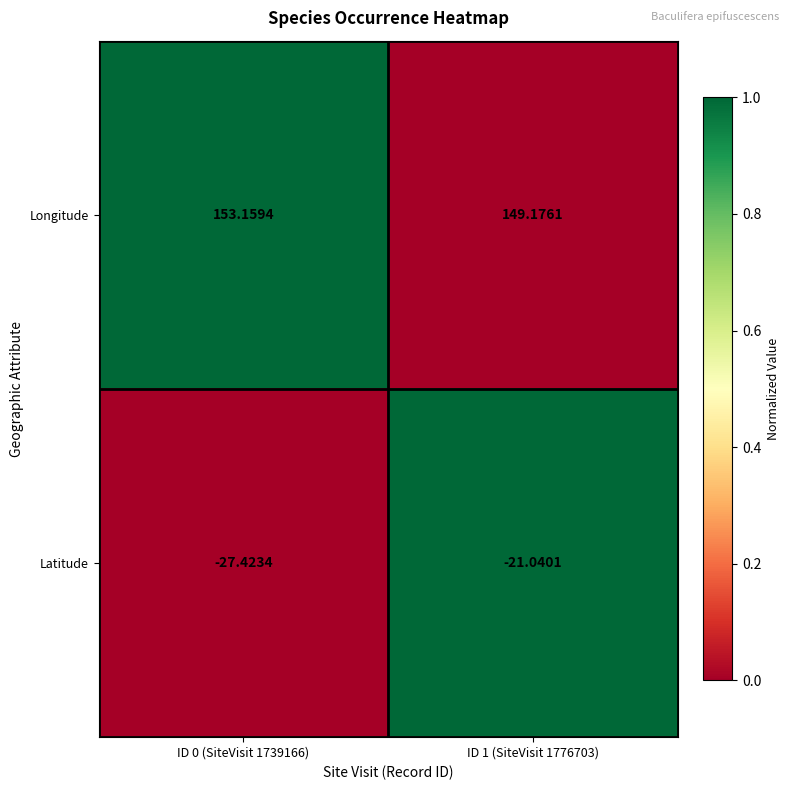

List the series in order of their overall mean, lowest first.

Latitude, Longitude